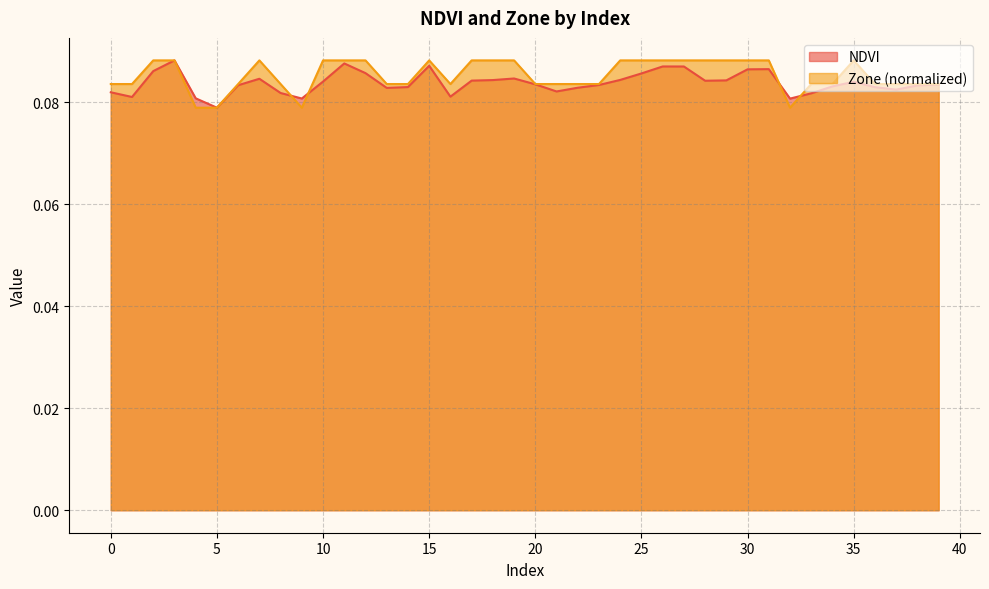

At which category is the sum across all series the highest?

3